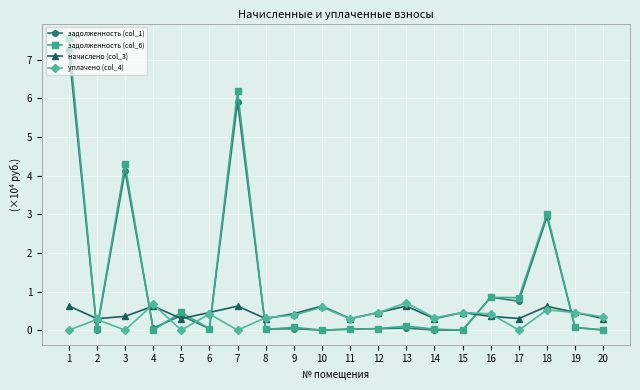

How many уплачено (col_4) values are between 0 and 1?

20